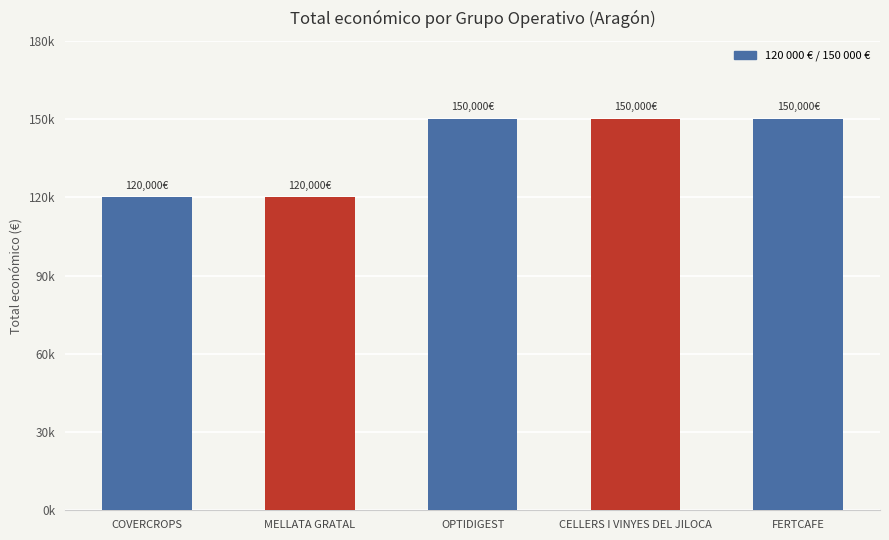

Reading left to right, extract all data points from this chart.

COVERCROPS=120000	MELLATA GRATAL=120000	OPTIDIGEST=150000	CELLERS I VINYES DEL JILOCA=150000	FERTCAFE=150000